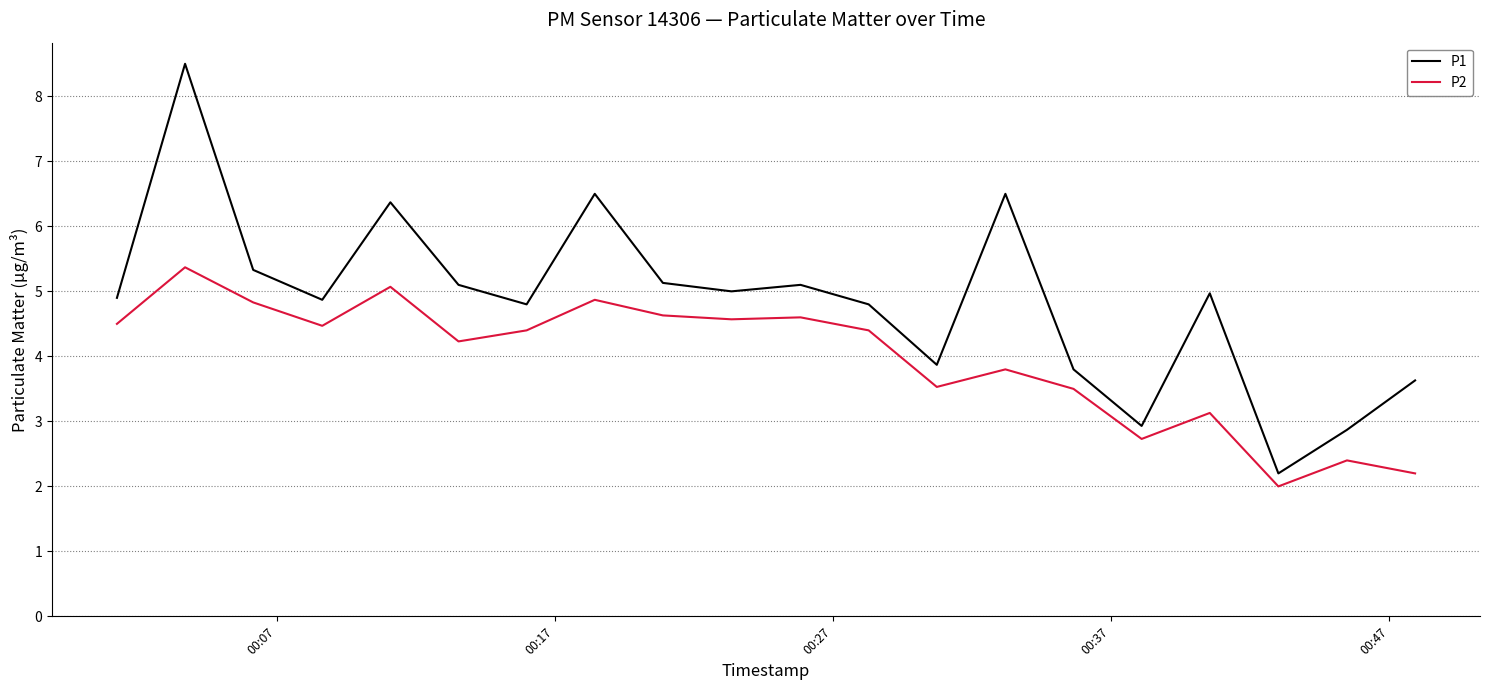

In P1, how many points are lower than both neighbors (excluding endpoints)?

6